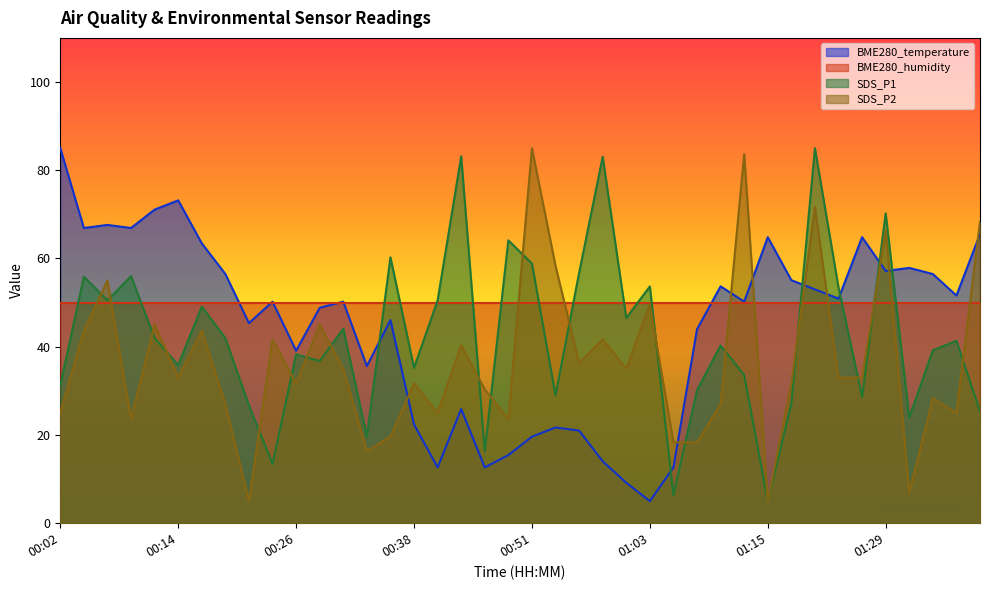

In SDS_P1, how many points are higher than both neighbors (excluding endpoints)?

14